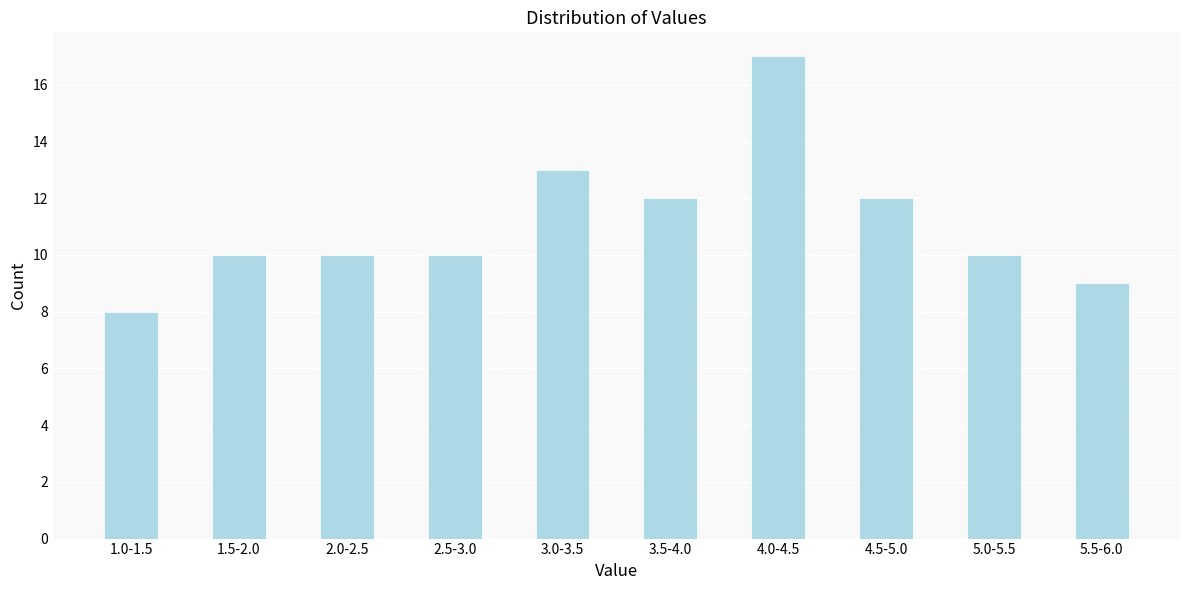

Reading right to left, what are all the values shown in this chart?

9	10	12	17	12	13	10	10	10	8